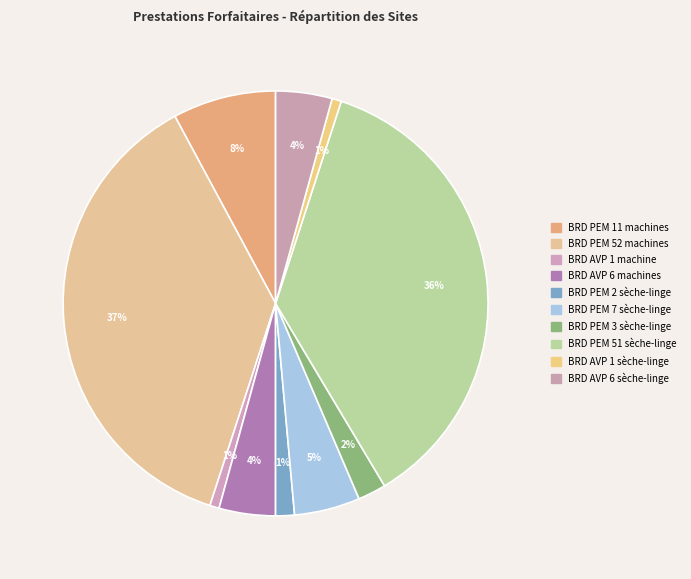

Count the number of slices in the pie.

10